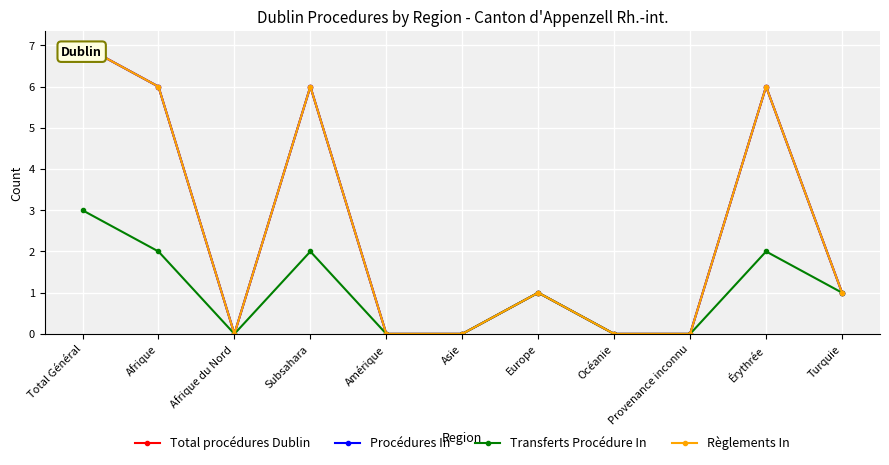

At which category does Transferts Procédure In reach its first local valley?

Afrique du Nord